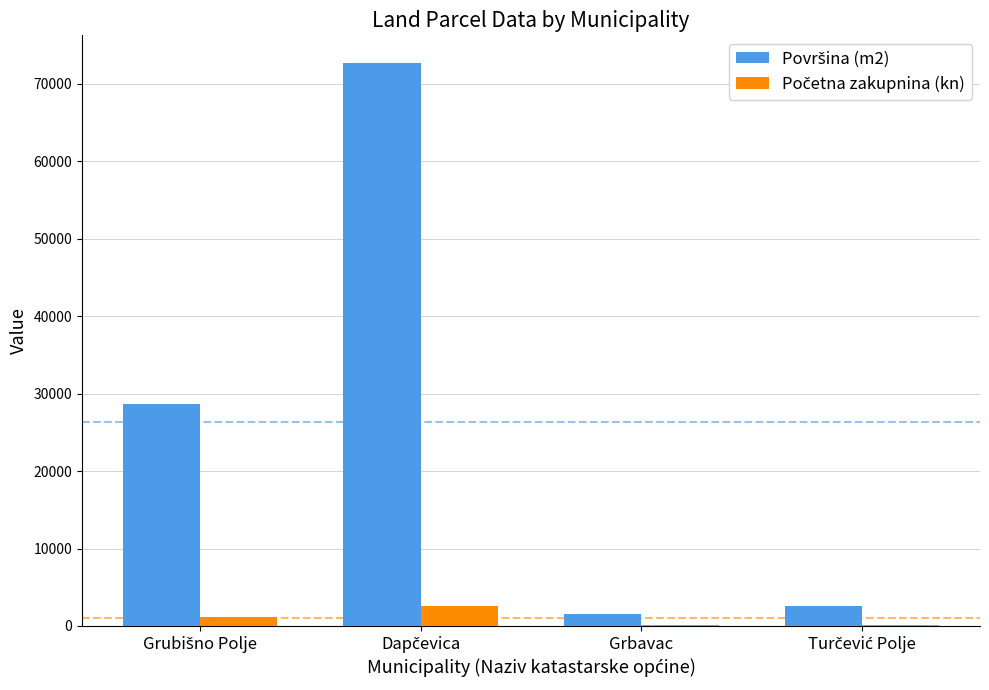

What is the maximum value shown in the chart?

72650.0